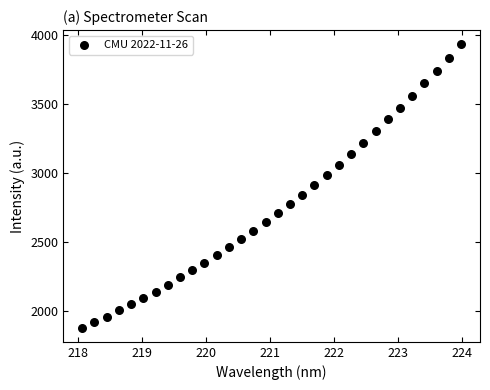

What is the range of X values (max minus min)?

5.9